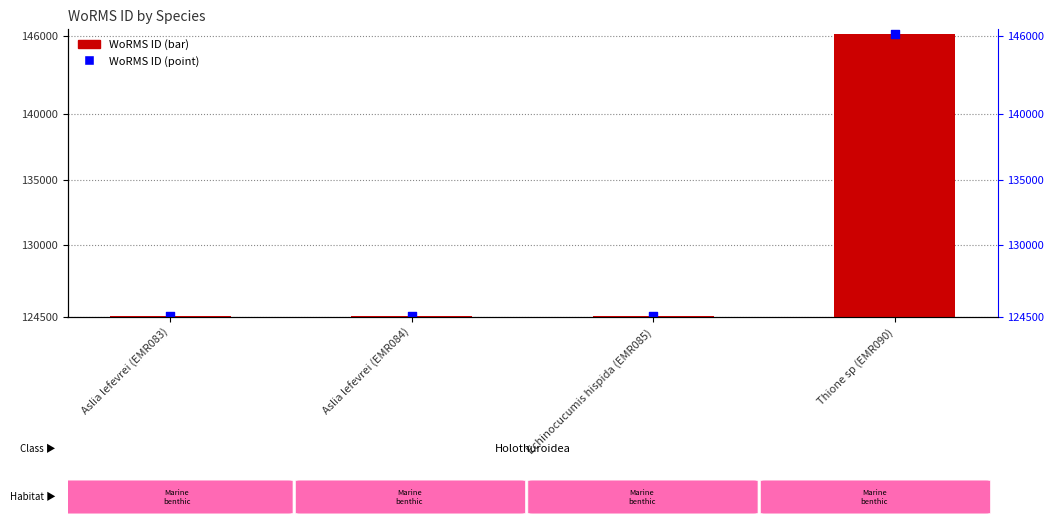

Which series has the widest spread of Y values?

WoRMS ID